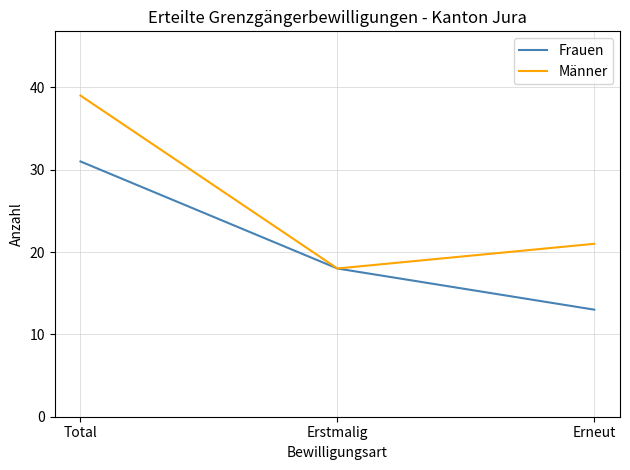

List the labels in order of Frauen value, smallest first.

Erneut, Erstmalig, Total